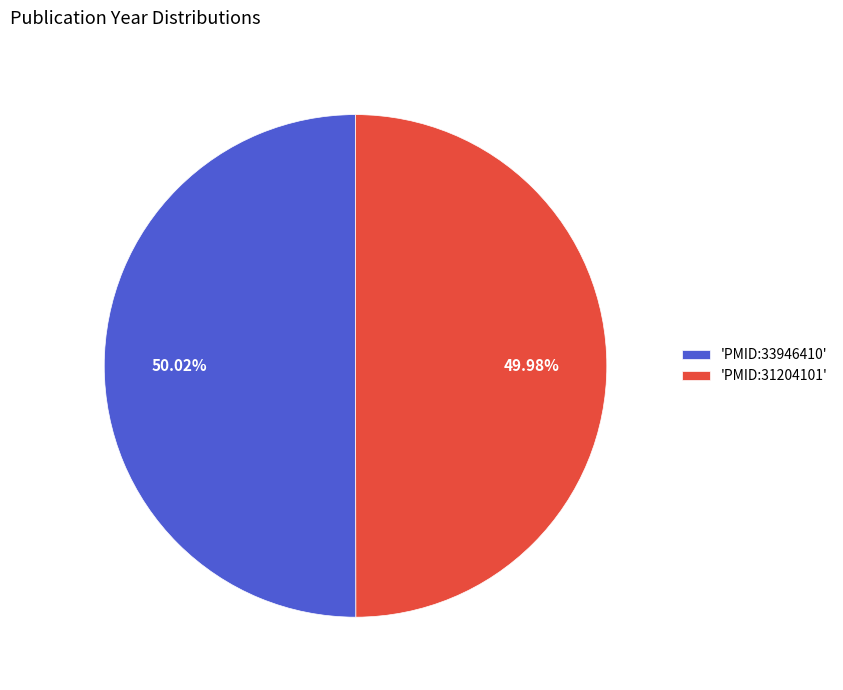

To the nearest percent, what is the average slice percentage?

50%